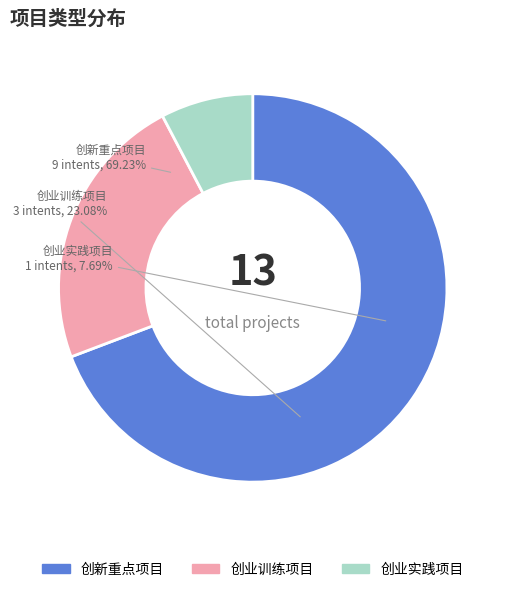

To the nearest percent, what is the difference between the 创新重点项目 and 创业训练项目 slice percentages?

46%